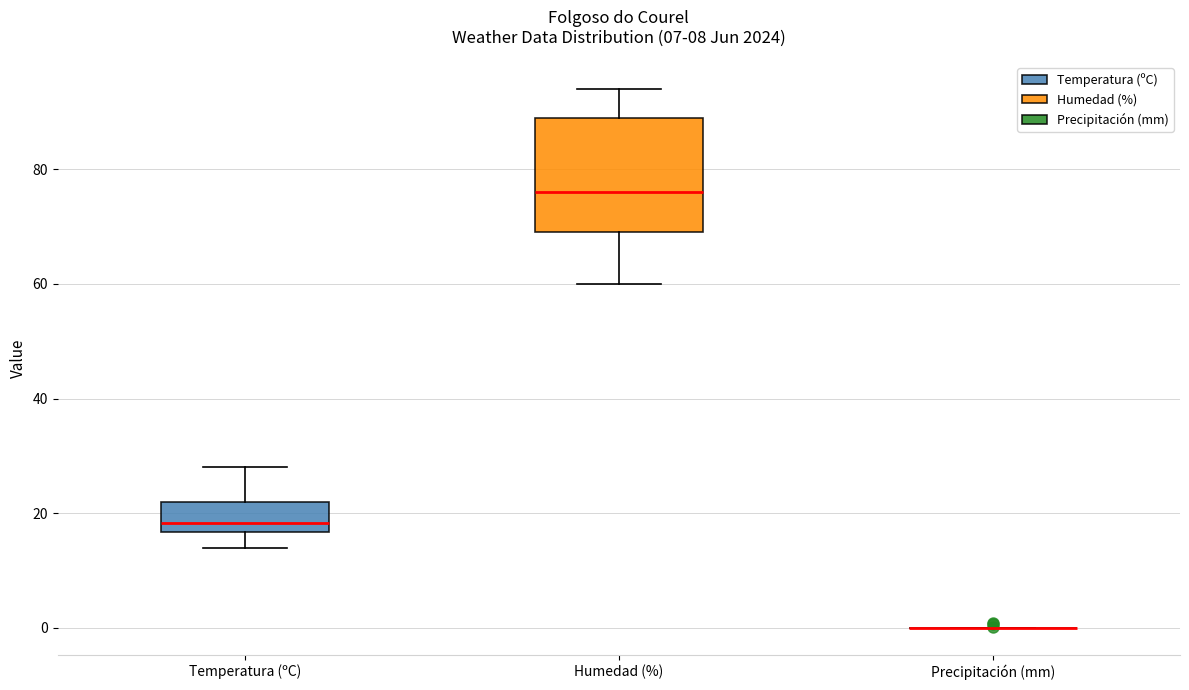

Reading left to right, transcribe this box plot: for each box, give where its median line is, the range the box spans, and where its two whiskers end, as read against the y-axis. The values are not printed on the chart, so give them approximately, as read against the axis.

Temperatura (ºC): median 18, box 16 to 22, whiskers 14 to 28
Humedad (%): median 76, box 70 to 90, whiskers 60 to 94
Precipitación (mm): box collapsed to a line at 0, whiskers 0 to 0